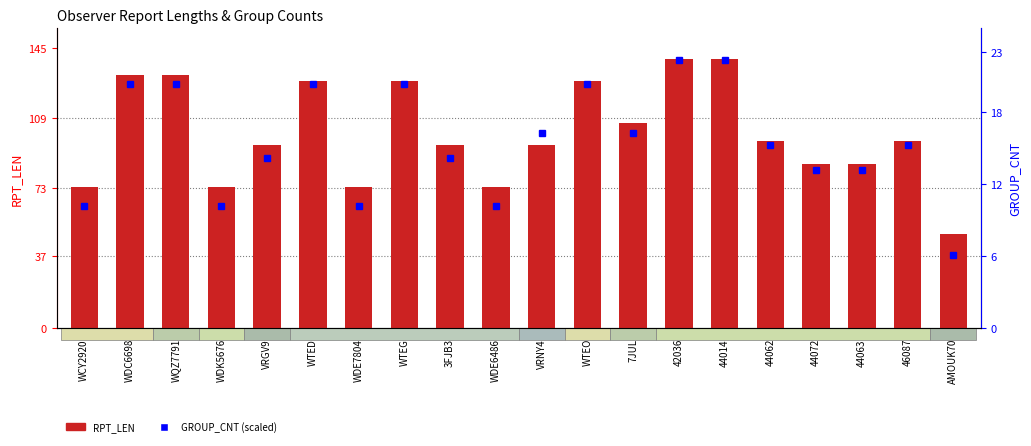

Which label corresponds to the largest value in the chart?

42036